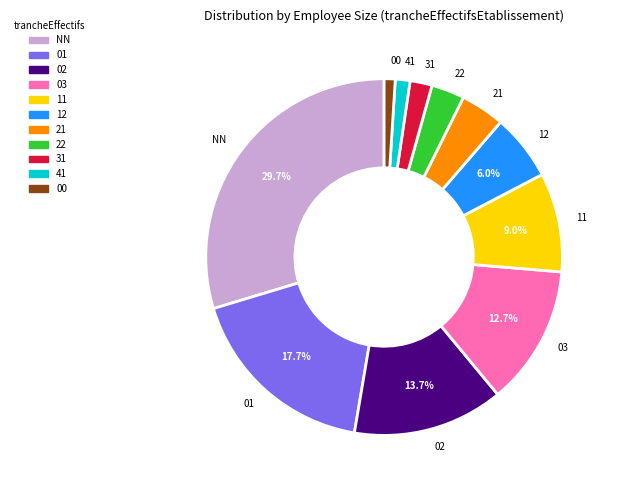

Is 01 the majority of the pie?

No